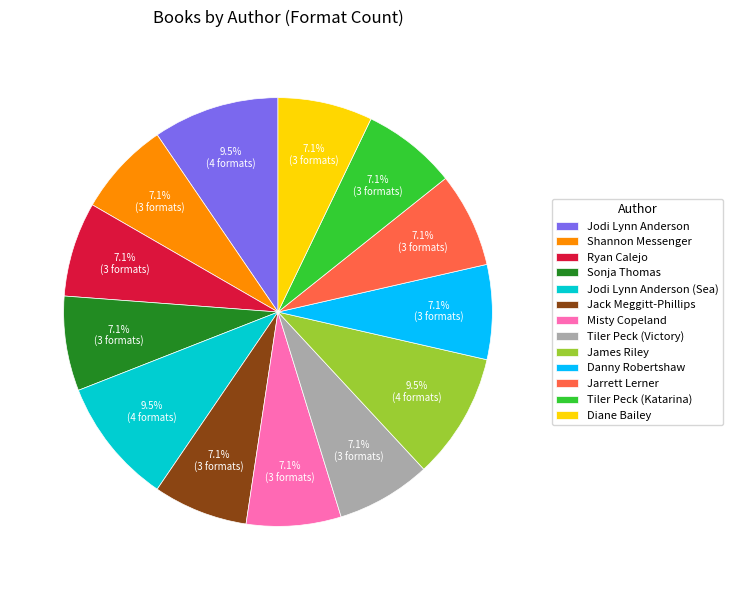

How many slices are in this pie chart?

13